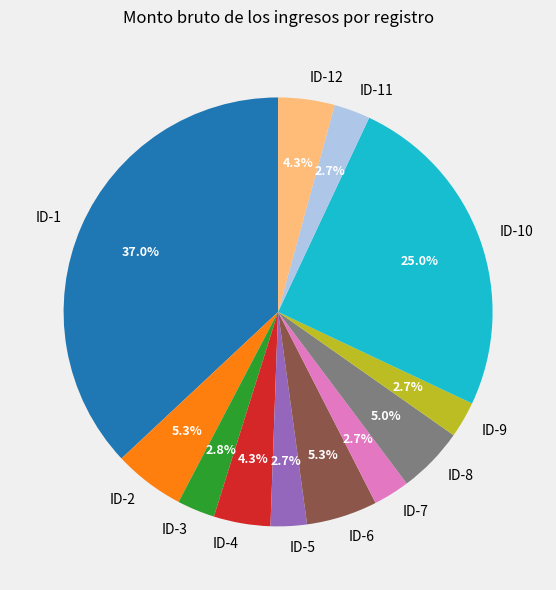

To the nearest percent, what portion does ID-11 represent?

3%